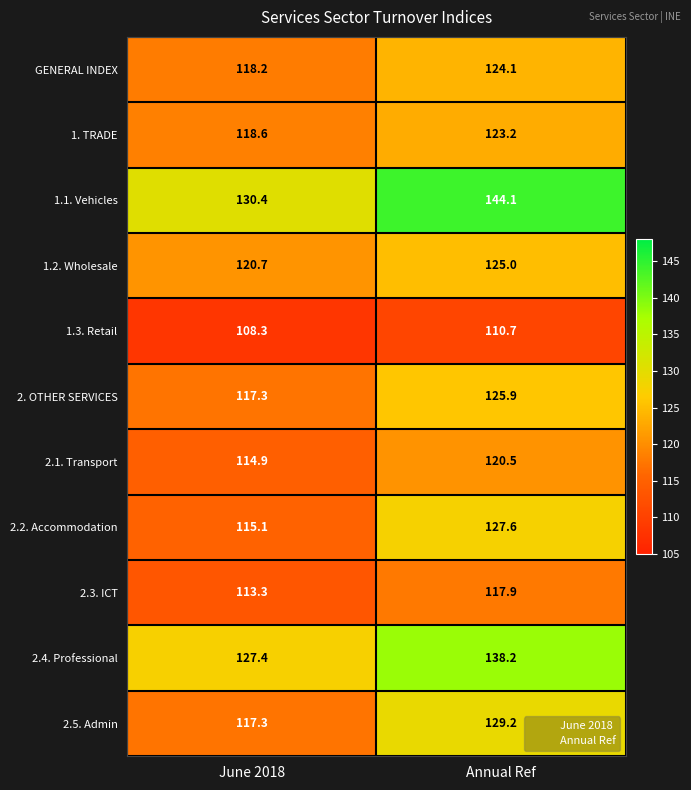

At which label is 2.4. Professional closest to 132?

June 2018